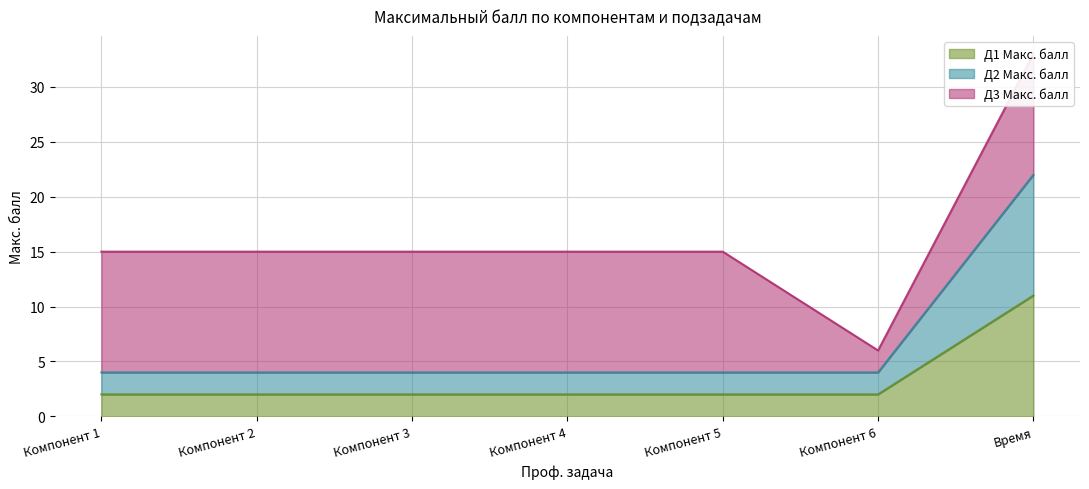

Is it true that Д1 Макс. балл equals 11 at Время?

True